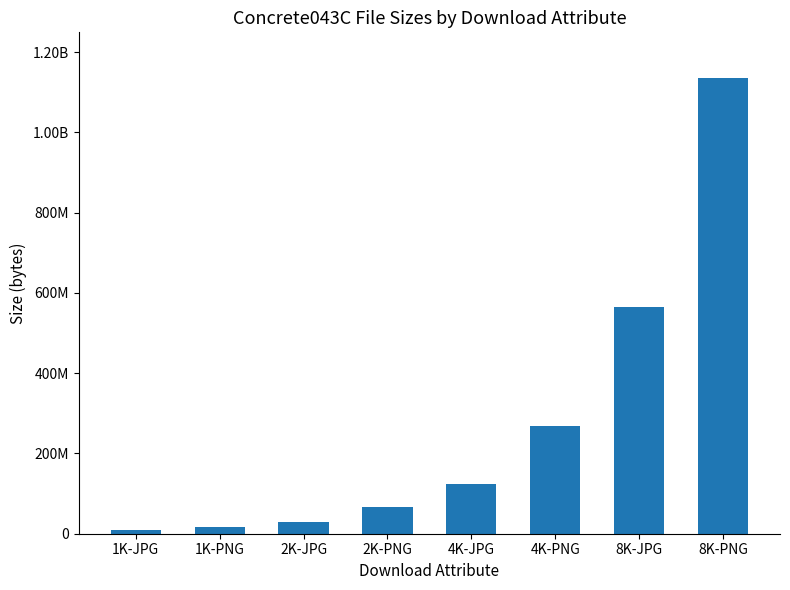

Is it true that the value at 1K-JPG is 3638350?

False